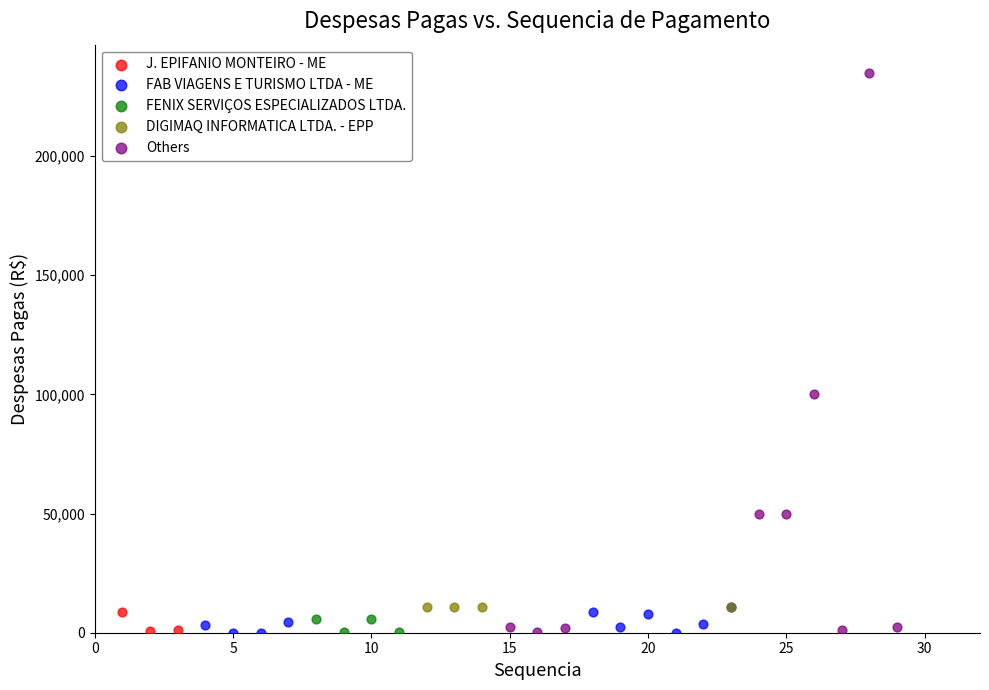

Which series reaches the maximum Y coordinate?

Others